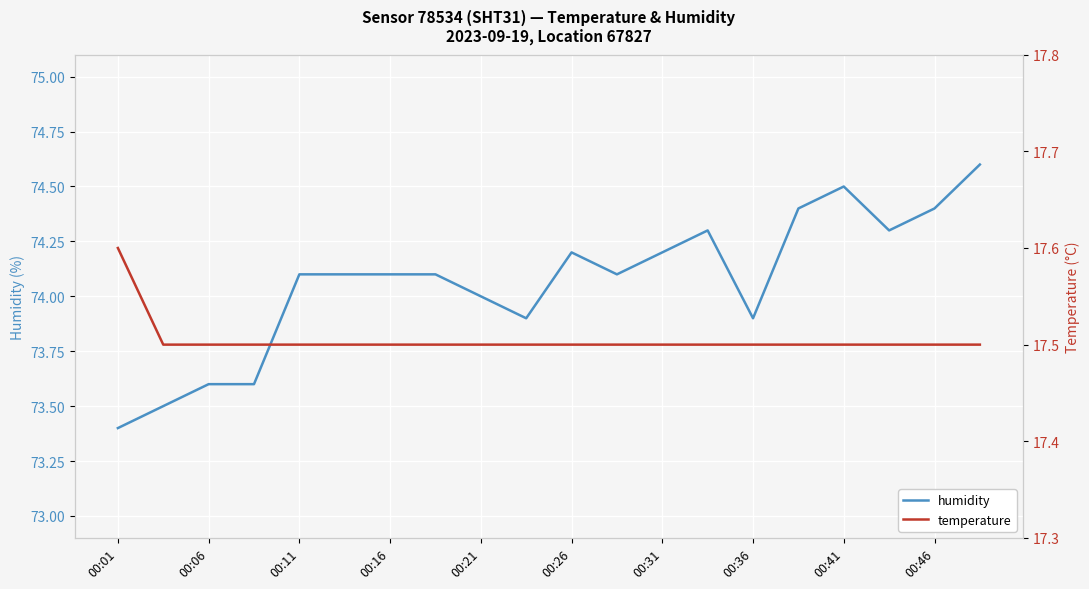

True or false: temperature and humidity cross at least once.

False